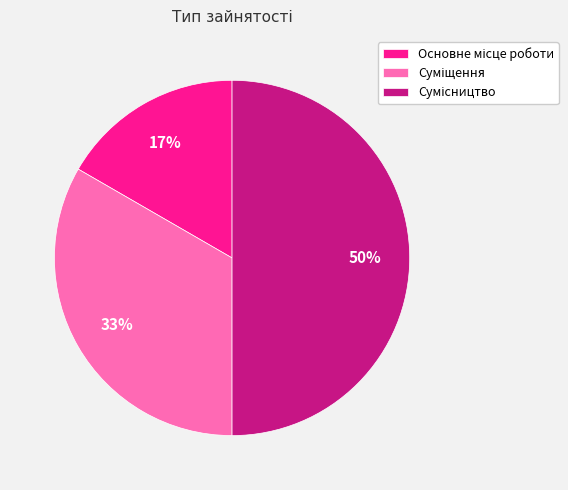

To the nearest percent, what is the average slice percentage?

33%